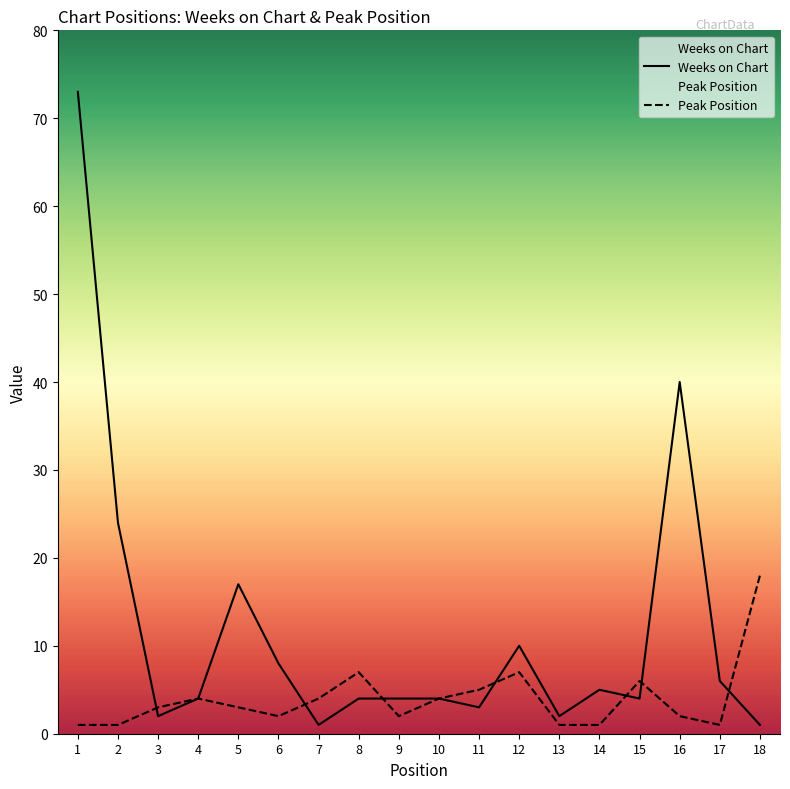

How many times do Peak Position and Weeks on Chart cross each other?

7